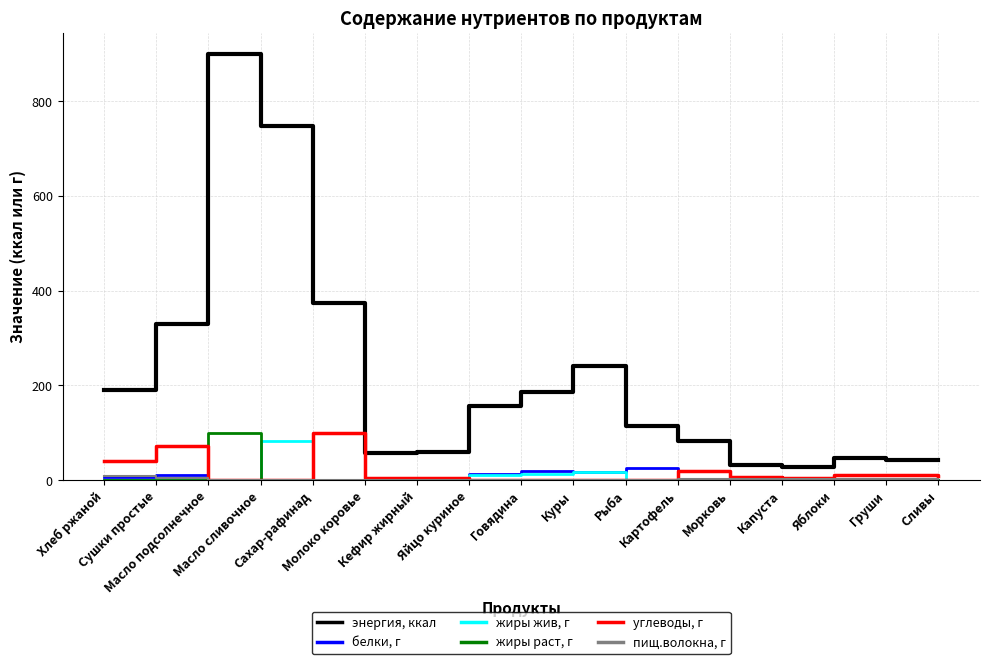

At which category is the sum across all series the highest?

Масло подсолнечное